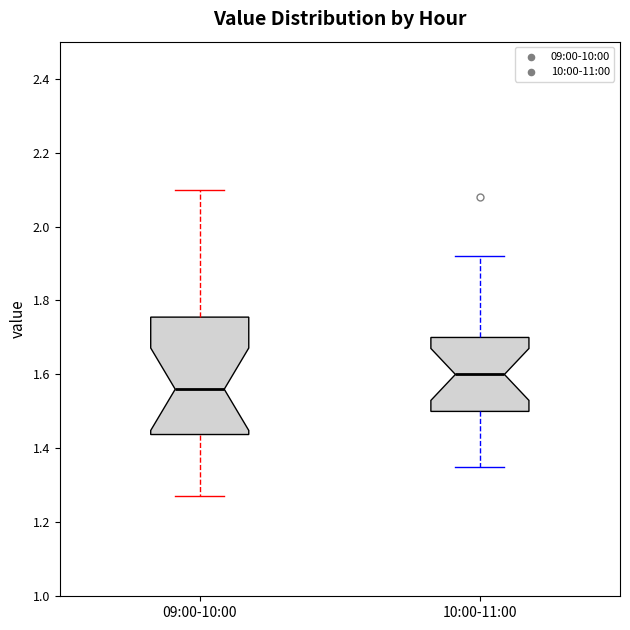

Reading left to right, read every box against the y-axis: the position of its median line, the range the box covers, and the ends of its whiskers. The values are not printed on the chart, so give them approximately, as read against the axis.

09:00-10:00: median 1.56, box 1.44 to 1.76, whiskers 1.28 to 2.10
10:00-11:00: median 1.60, box 1.50 to 1.70, whiskers 1.36 to 1.92